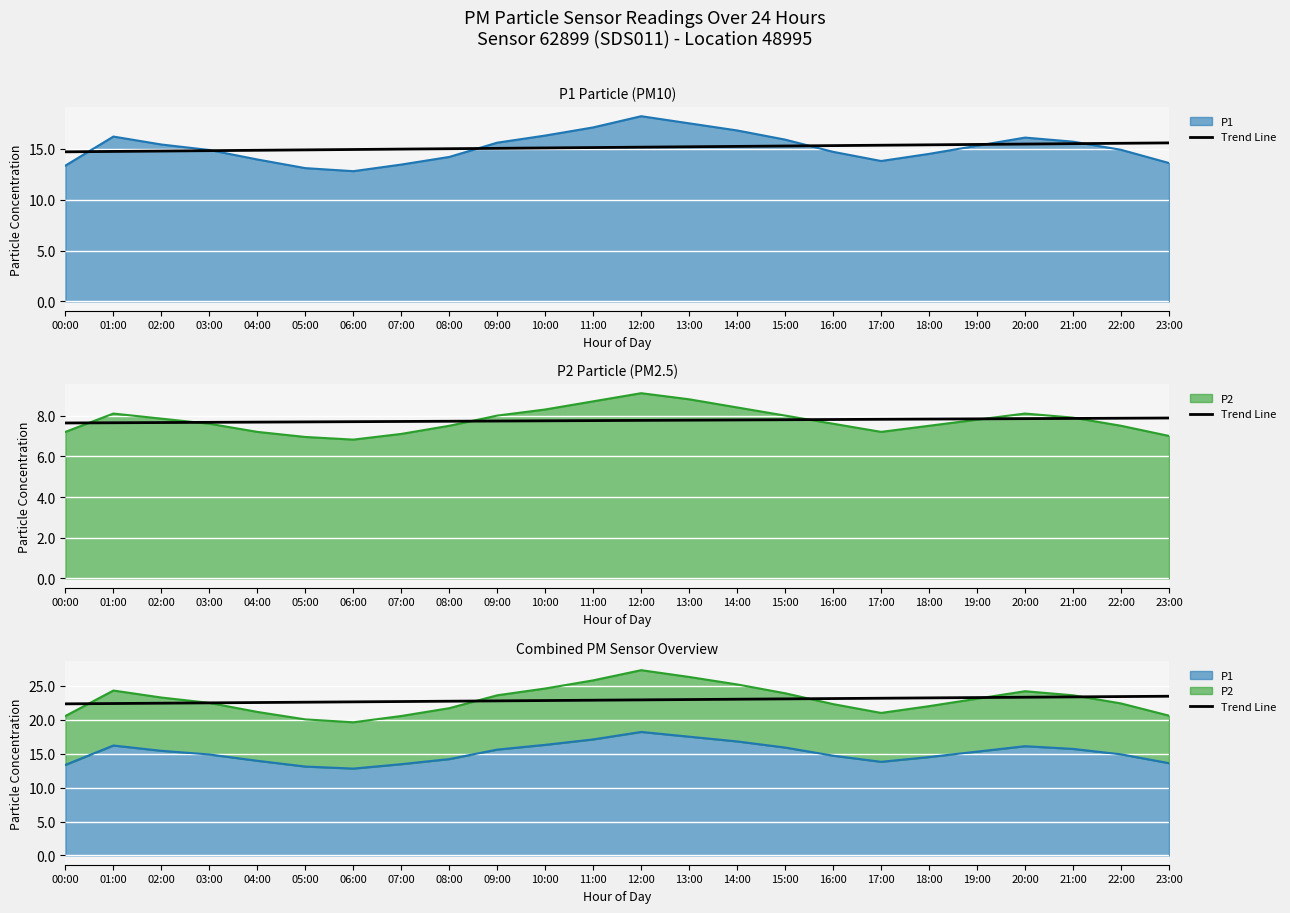

True or false: the data shows 9.4 at 17:00.

False